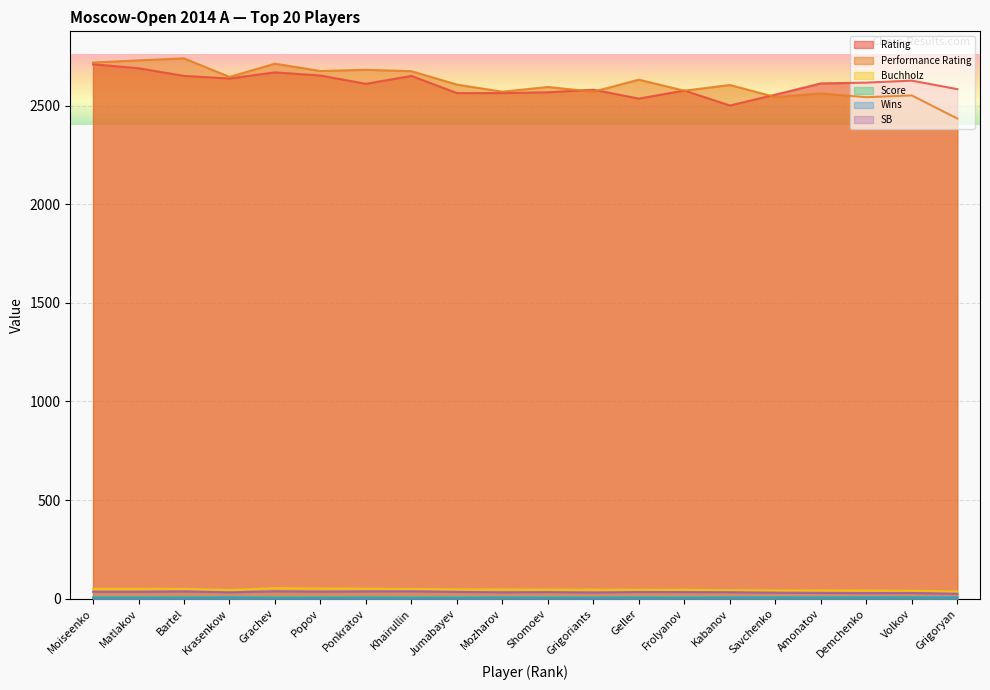

The value of Rating at Krasenkow is 2638.0. True or false?

True